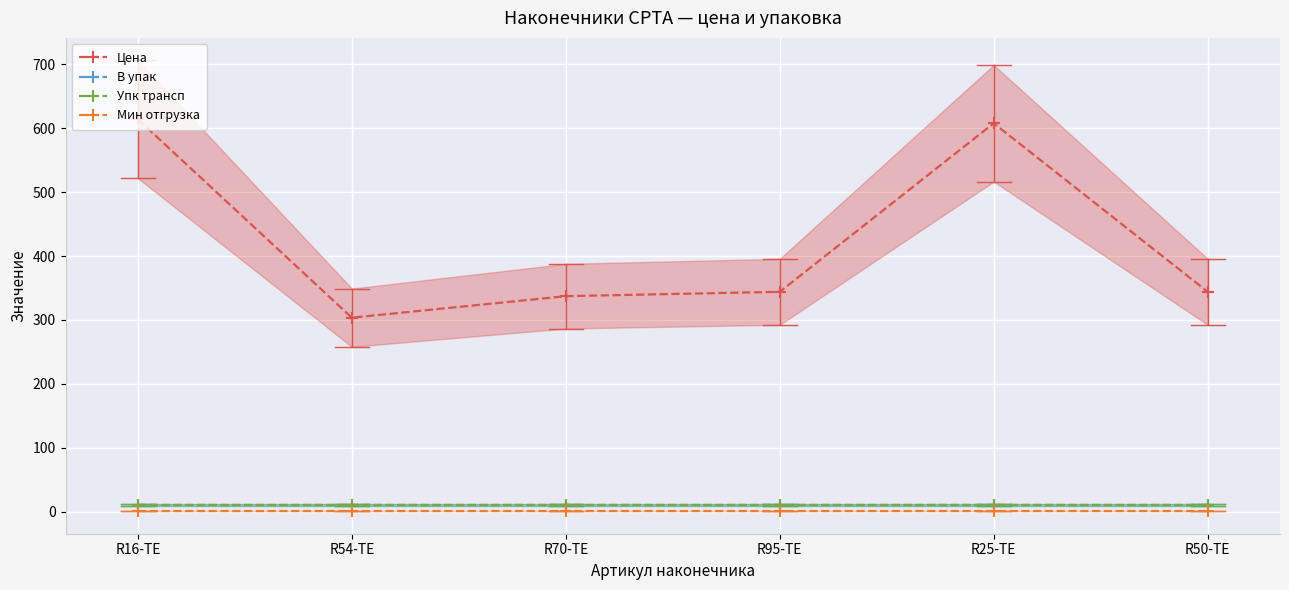

True or false: Упк трансп has more than 0 points higher than both neighbors.

False